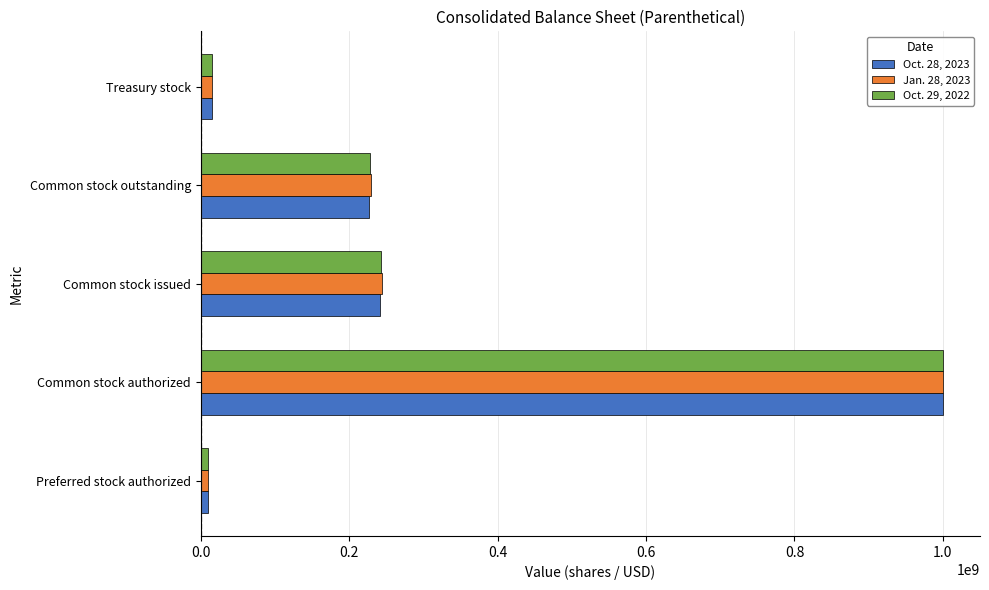

At which label does Jan. 28, 2023 reach its peak?

Common stock authorized